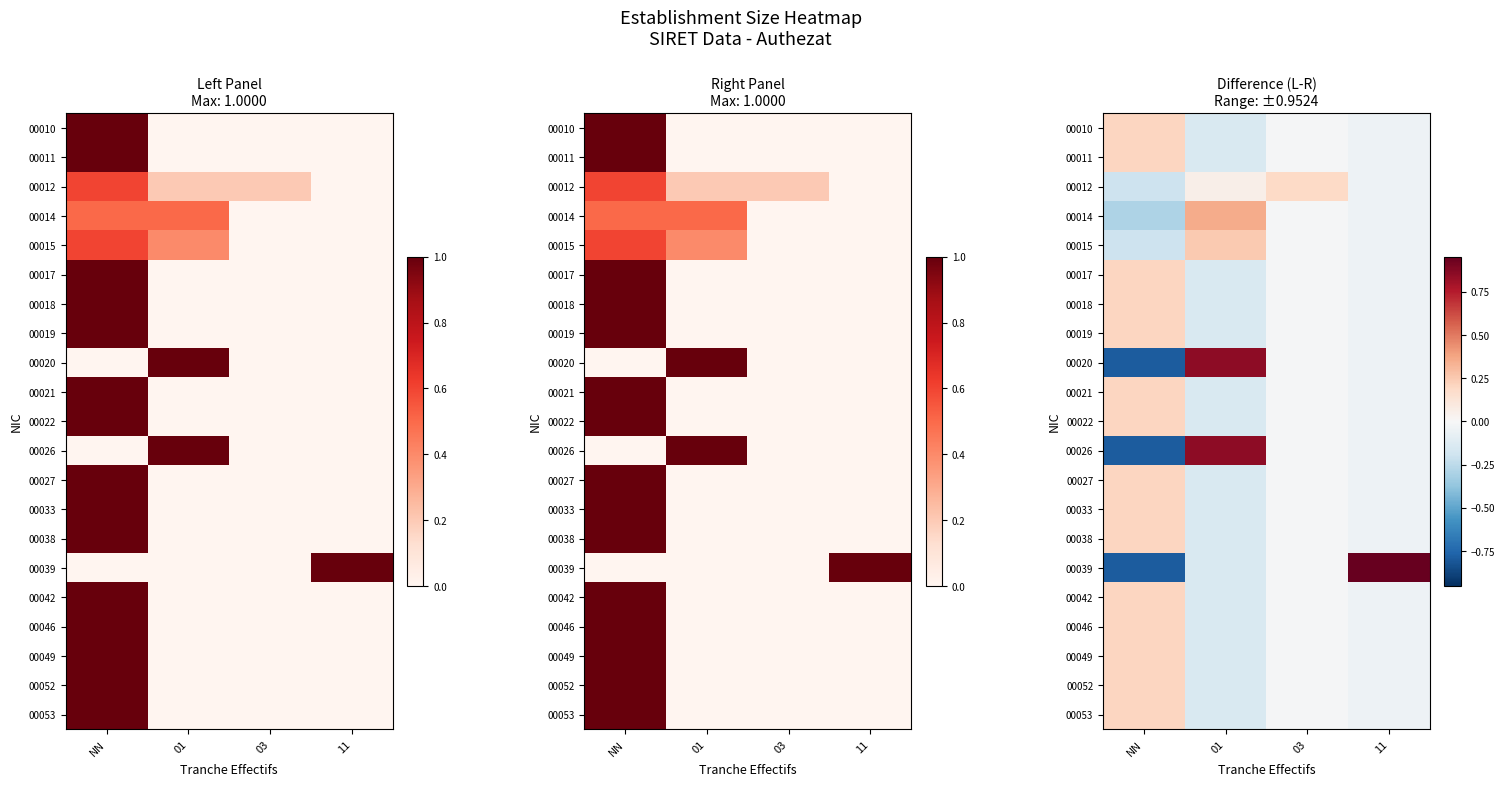

List the series in order of their peak value, highest first.

00039, 00020, 00026, 00014, 00015, 00010, 00011, 00017, 00018, 00019, 00021, 00022, 00027, 00033, 00038, 00042, 00046, 00049, 00052, 00053, 00012